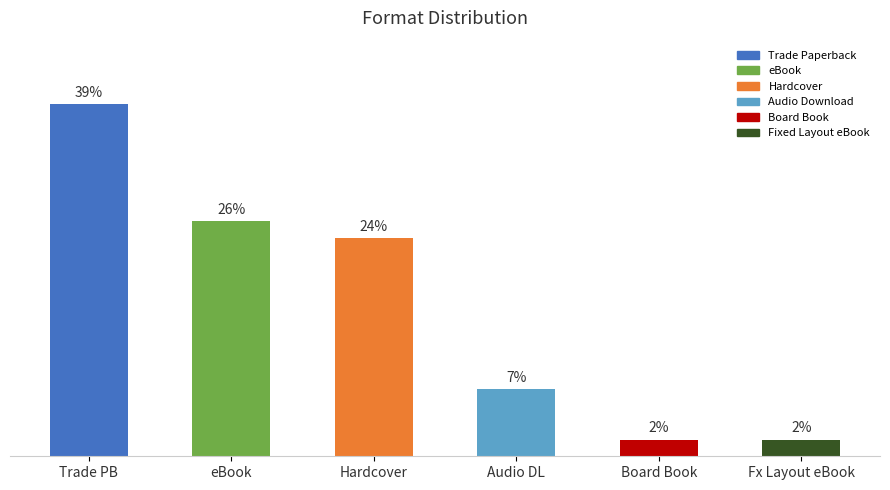

Which label corresponds to the largest value in the chart?

Trade PB